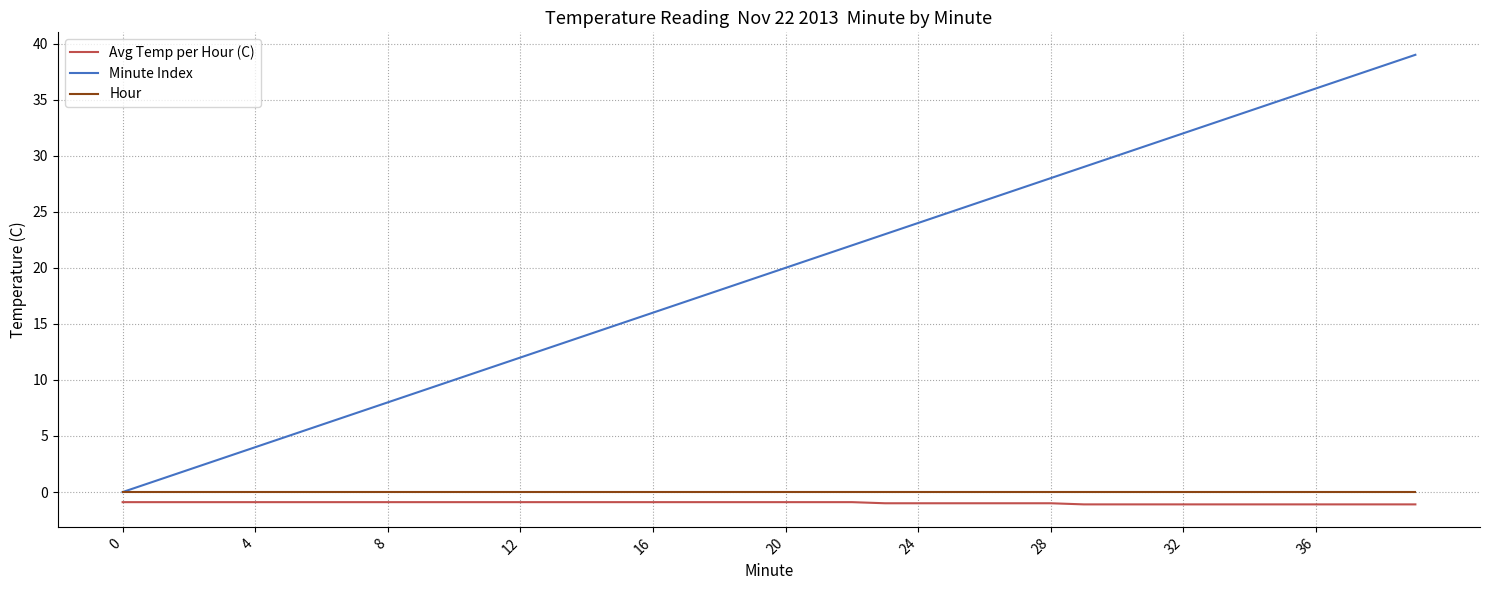

Which series has the widest spread of values?

Minute Index